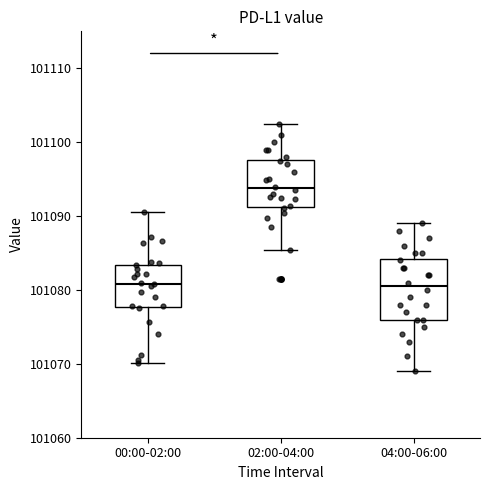

Where does the median line of the box for 02:00-04:00 sit on the y-axis? The values are not printed on the chart, so give them approximately, as read against the axis.

101094